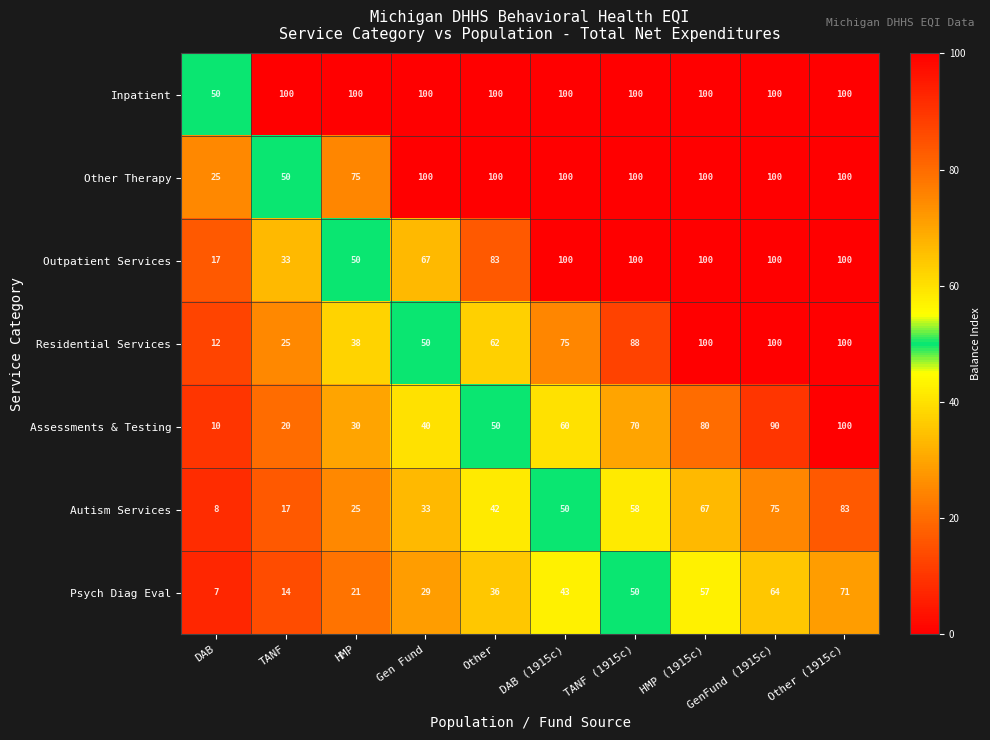

What is the sum of all Assessments & Testing values?

550